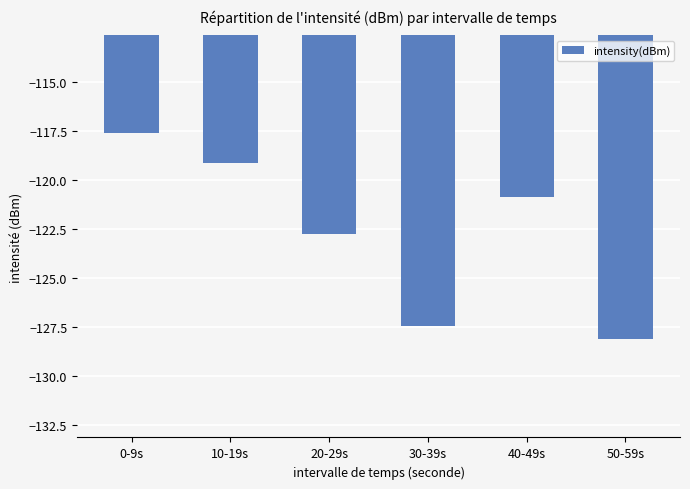

Reading right to left, transcribe all the data shown in this chart.

50-59s=-128.1	40-49s=-120.9	30-39s=-127.5	20-29s=-122.8	10-19s=-119.2	0-9s=-117.6